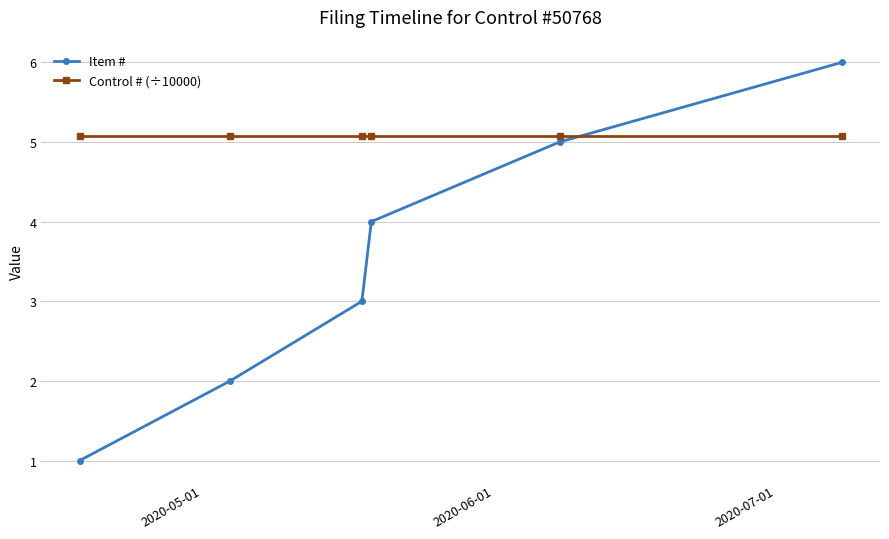

Which series ends up on top after the final intersection of Control # (÷10000) and Item #?

Item #